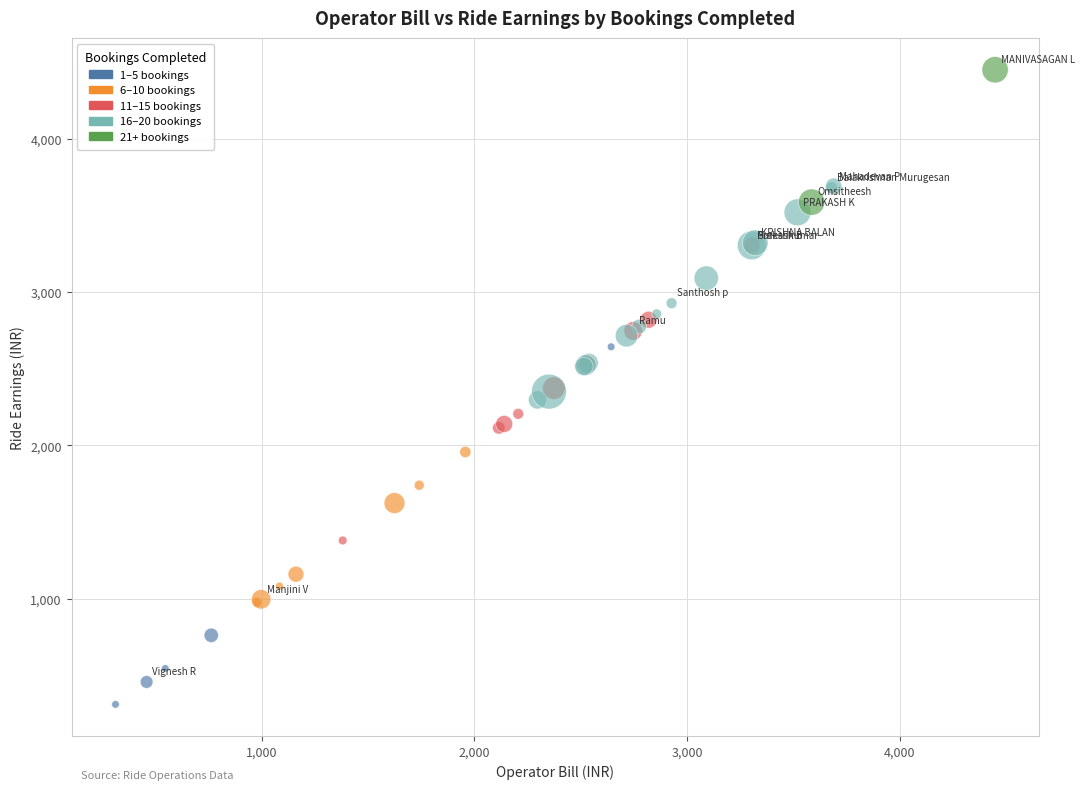

What are all the series names shown in the legend?

1–5 bookings, 6–10 bookings, 11–15 bookings, 16–20 bookings, 21+ bookings